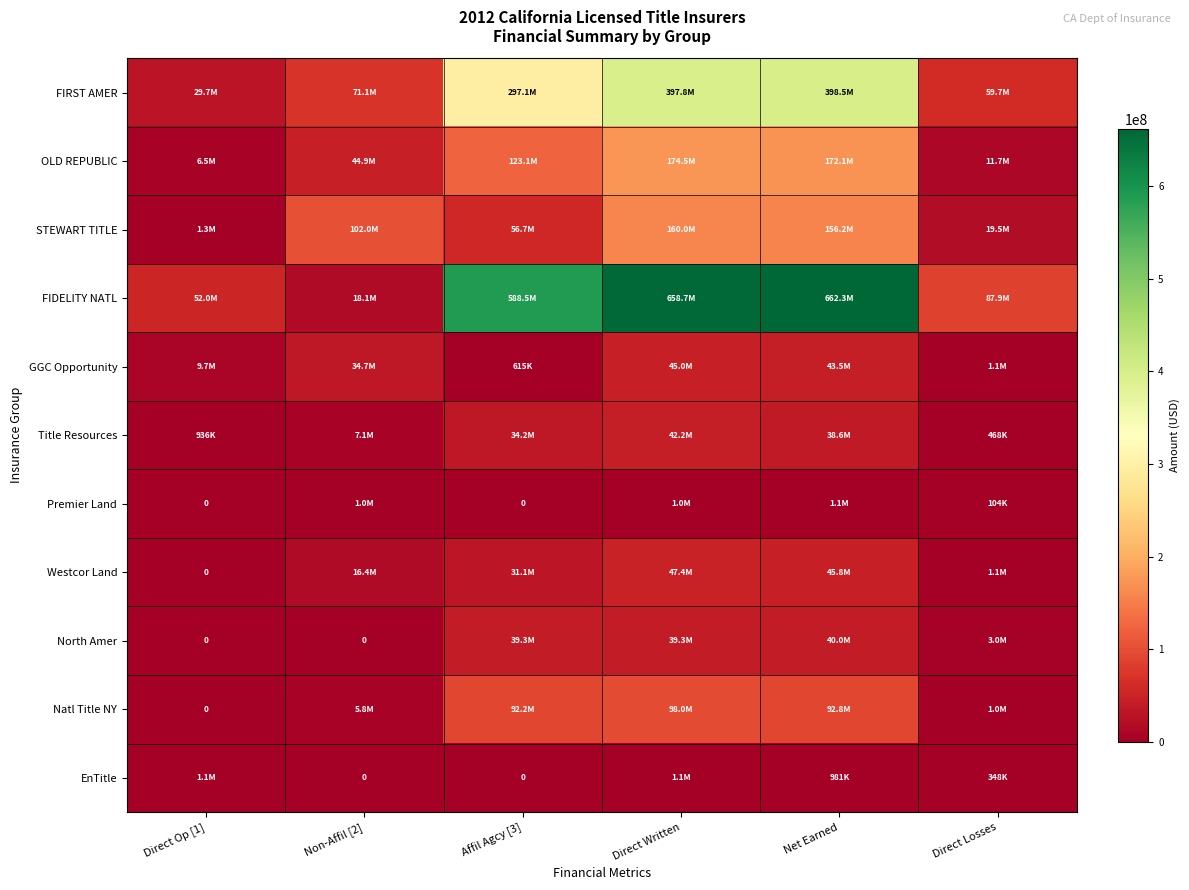

Which series changed the most between Non-Affil [2] and Direct Written?

FIDELITY NATL